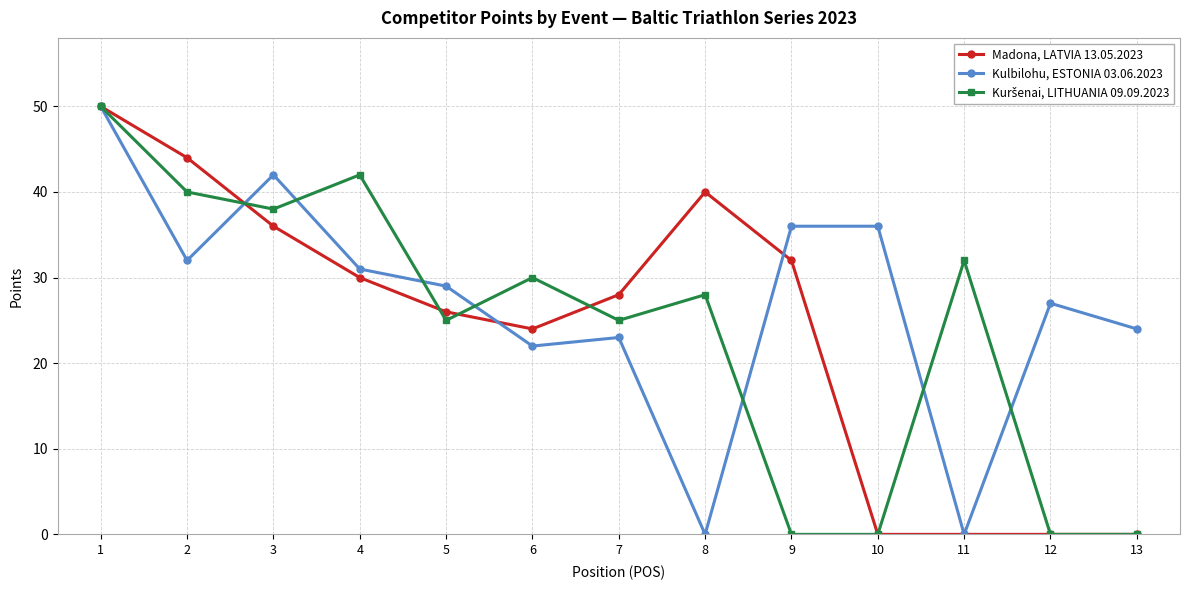

True or false: Kulbilohu, ESTONIA 03.06.2023 has more than 0 interior local peaks.

True